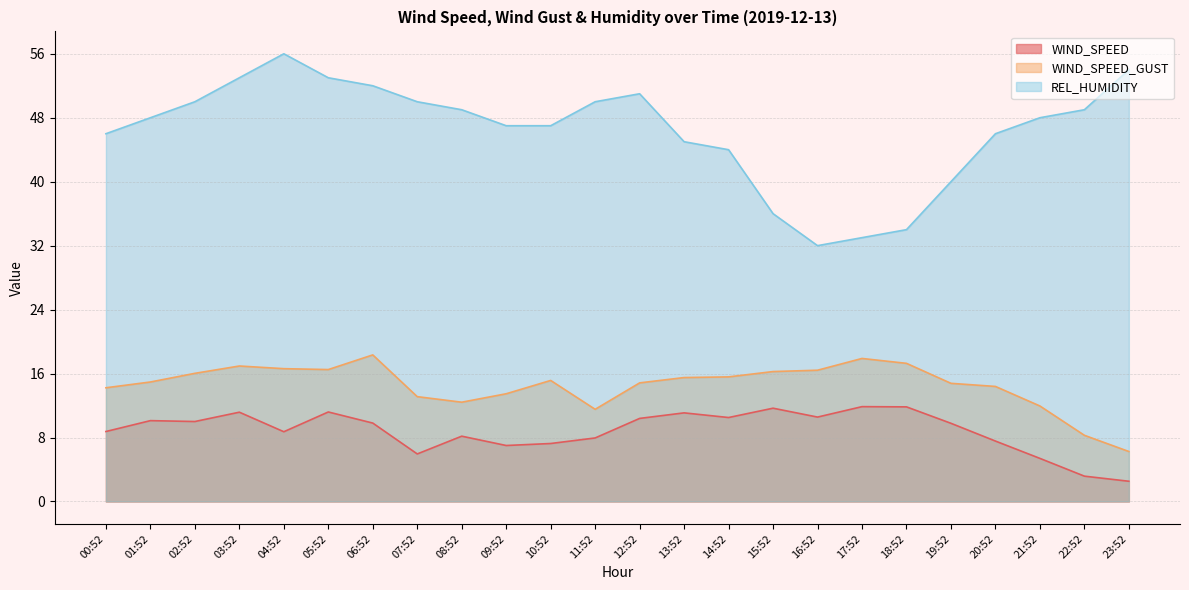

At how many categories does at least one series exceed 40?

19